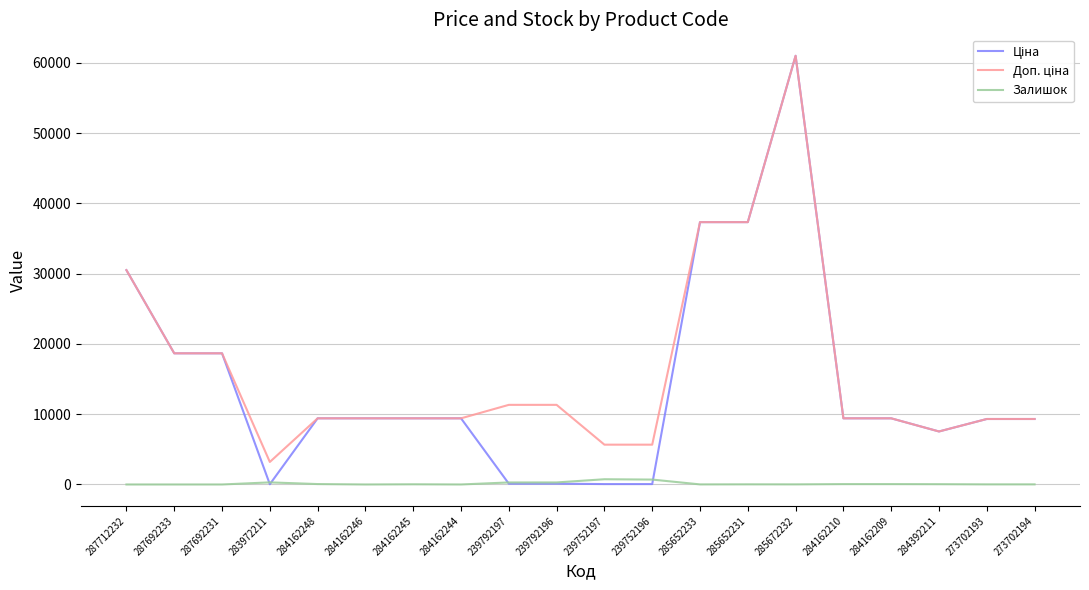

Which category has the highest value across all series?

285672232